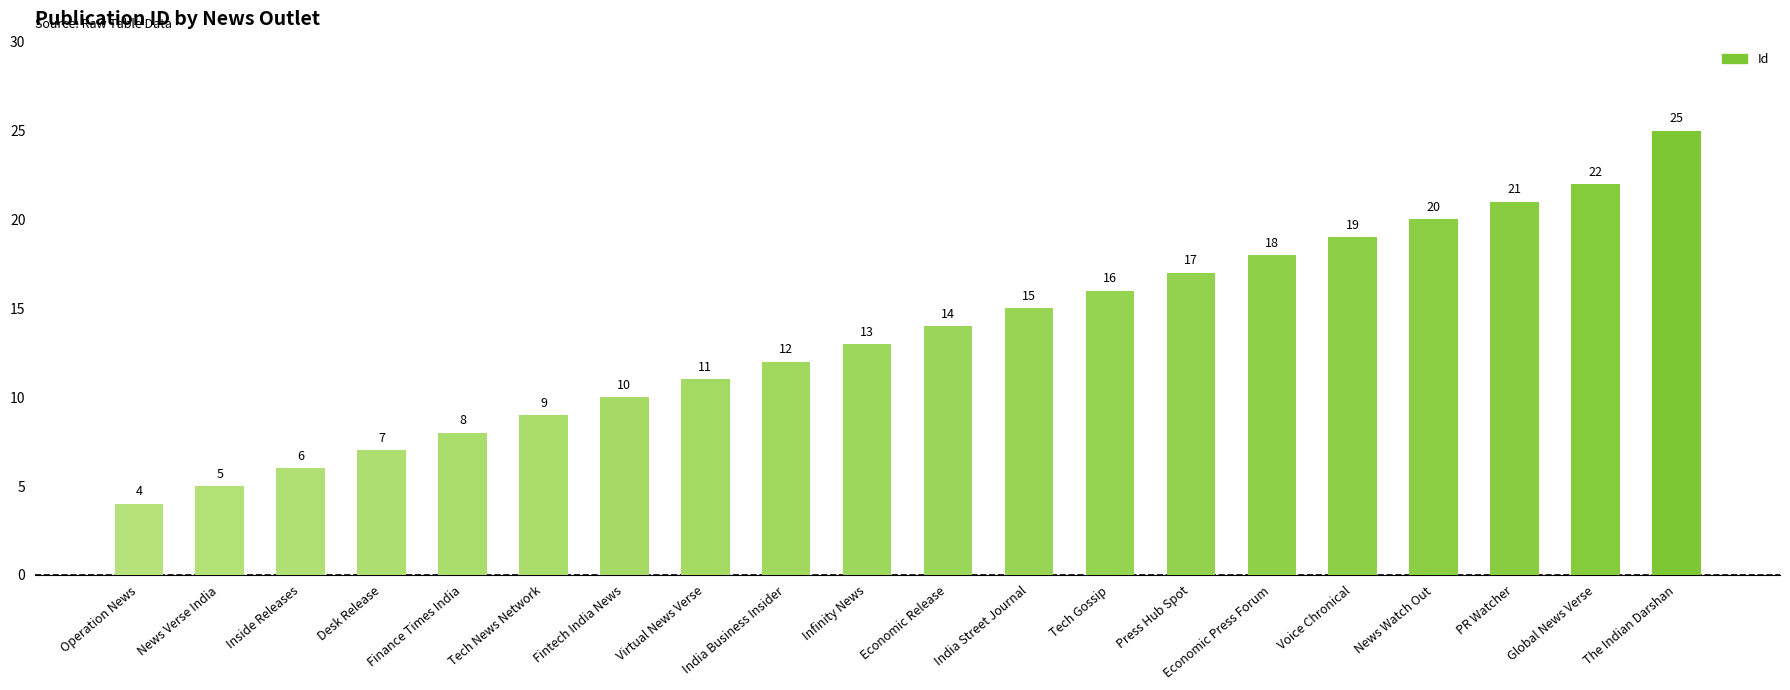

What is the change in value from India Street Journal to PR Watcher?

+6